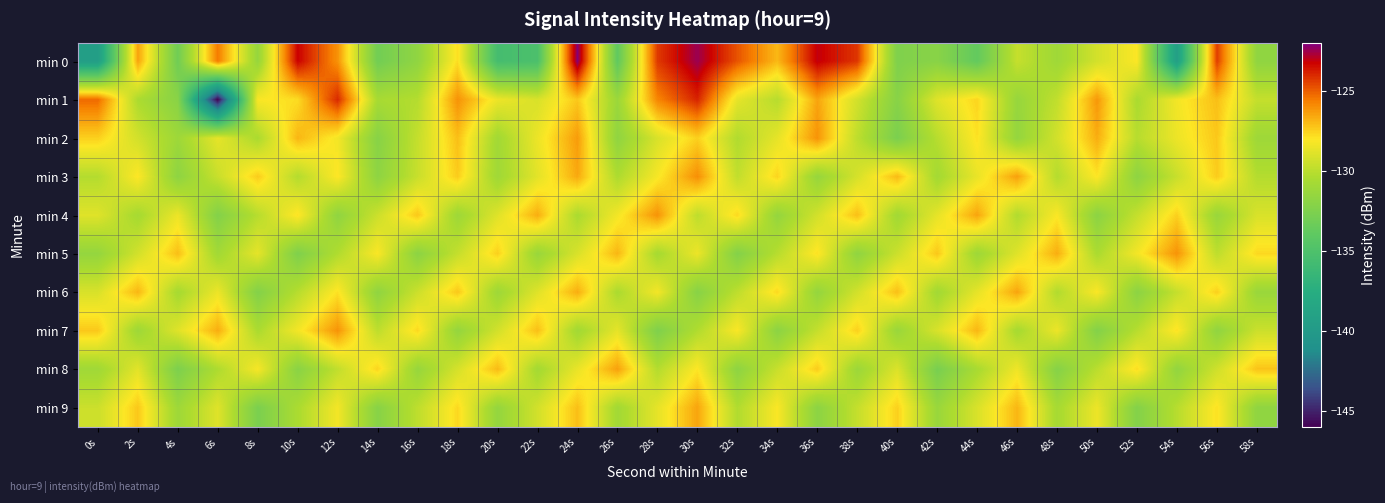

How many categories are shown in the chart?

30